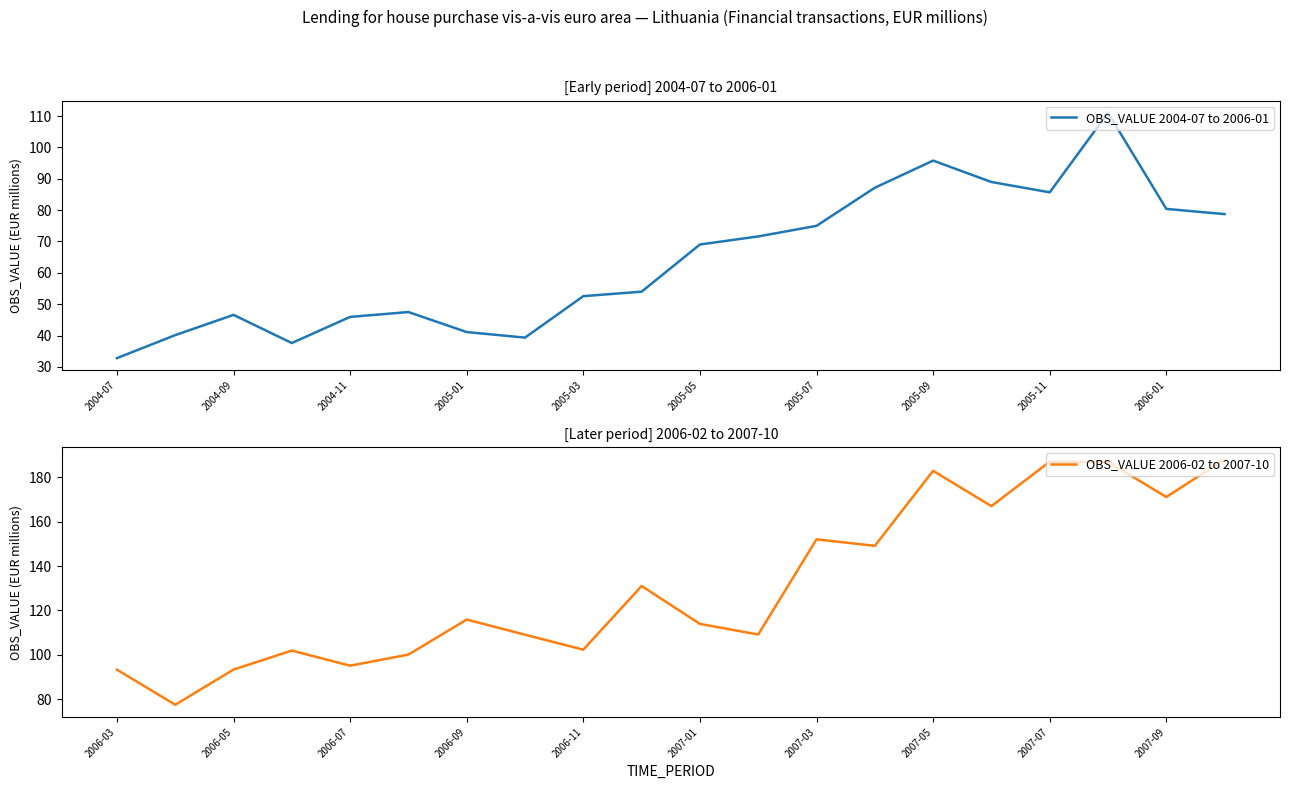

The OBS_VALUE 2006-02 to 2007-10 series shows 93.3 at 2006-05. True or false?

True